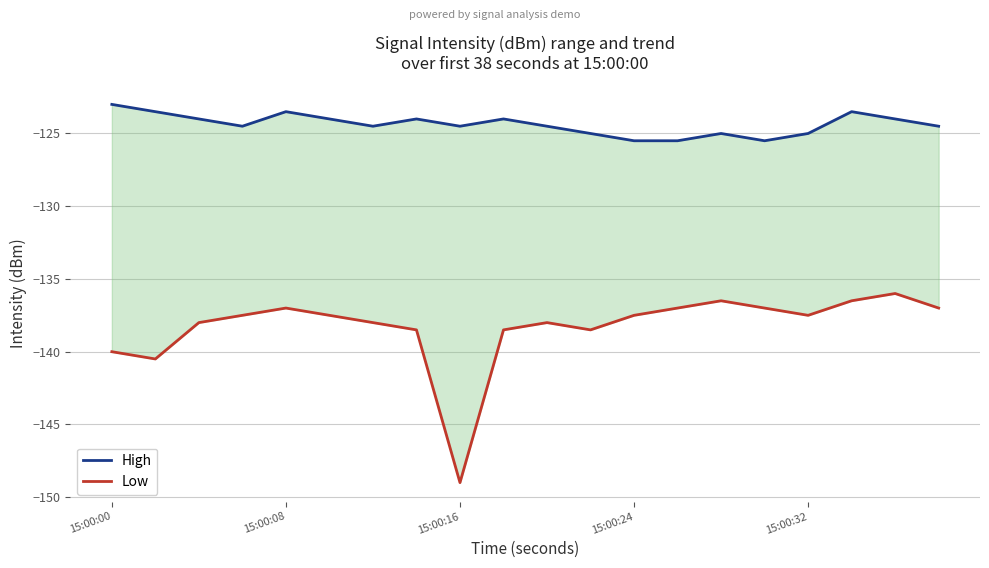

The Low series shows -137.5 at 15:00:24. True or false?

True